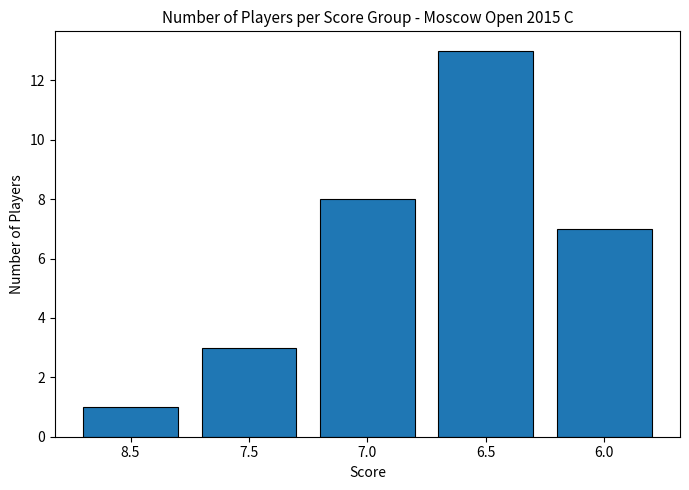

How many data points does each series have?

5